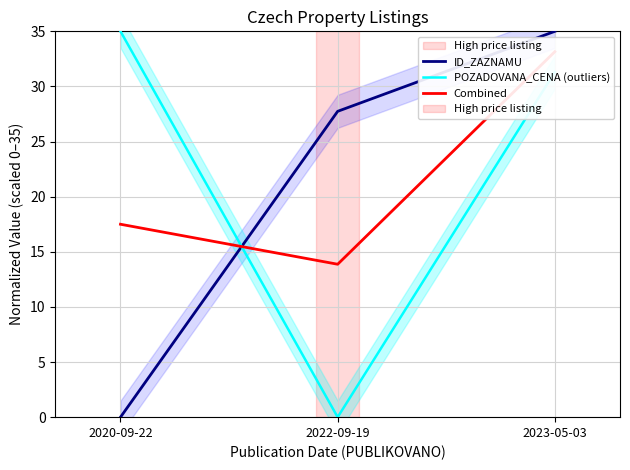

What is the difference between the maximum and minimum values in the POZADOVANA_CENA (outliers) series?

35.0